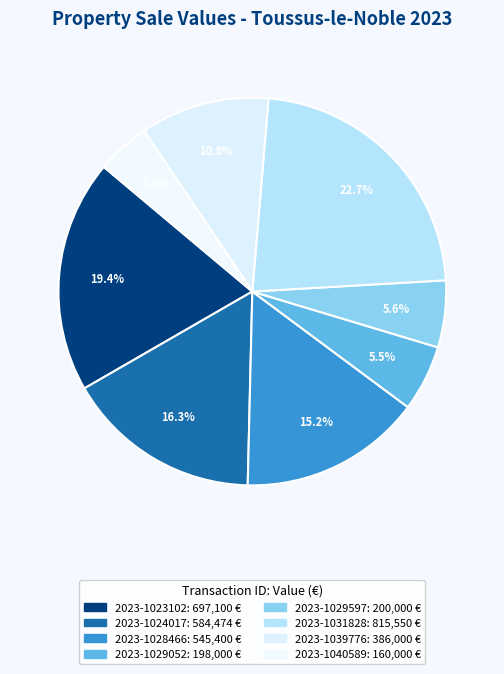

How many segments does this pie chart have?

8